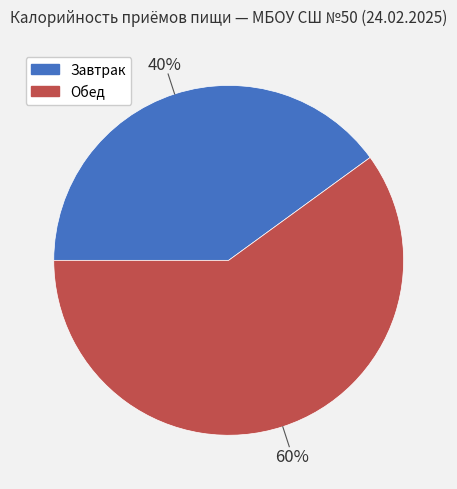

Count the number of slices in the pie.

2